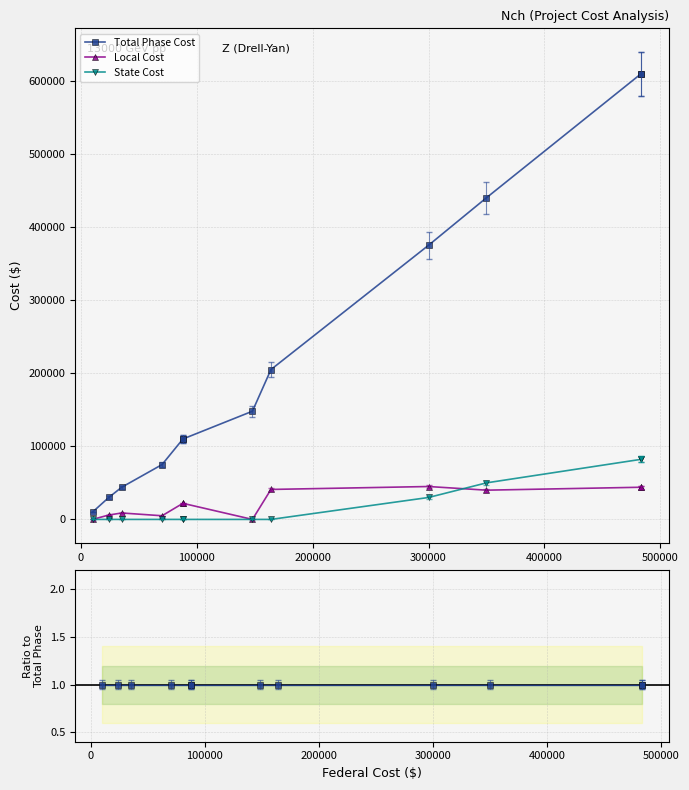

True or false: Total Phase Cost has a value of 1.0 at 300000.

True